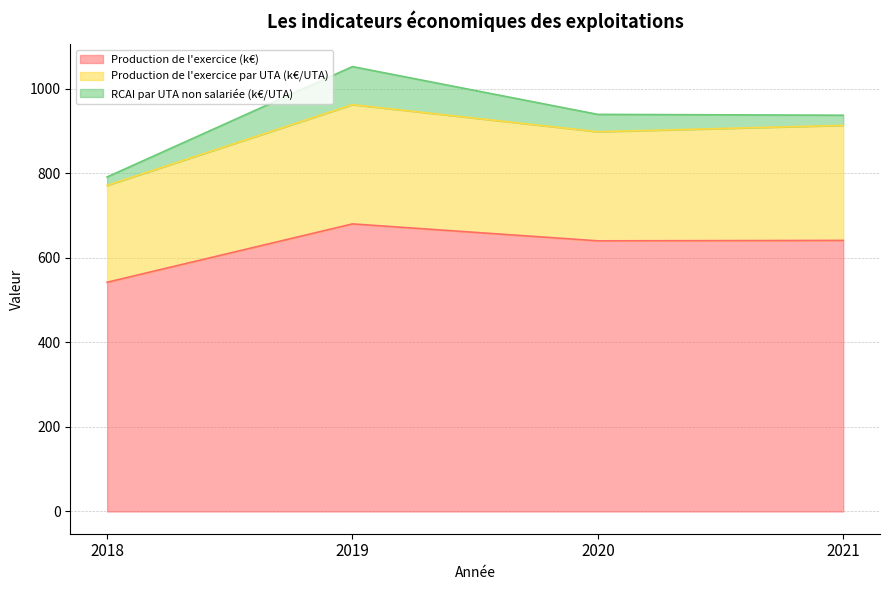

What is the lowest value of the Production de l'exercice (k€) series?

542